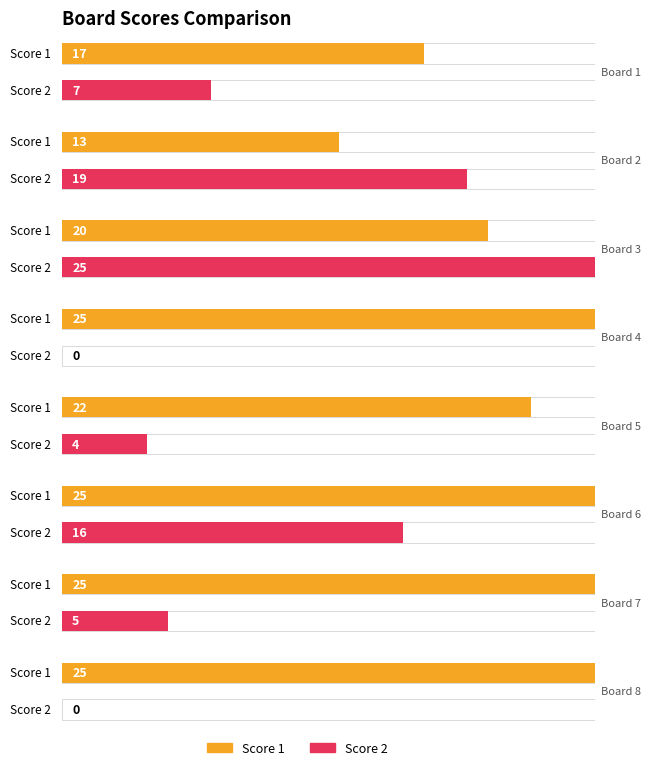

The Score 2 series shows 25 at Board 3. True or false?

True